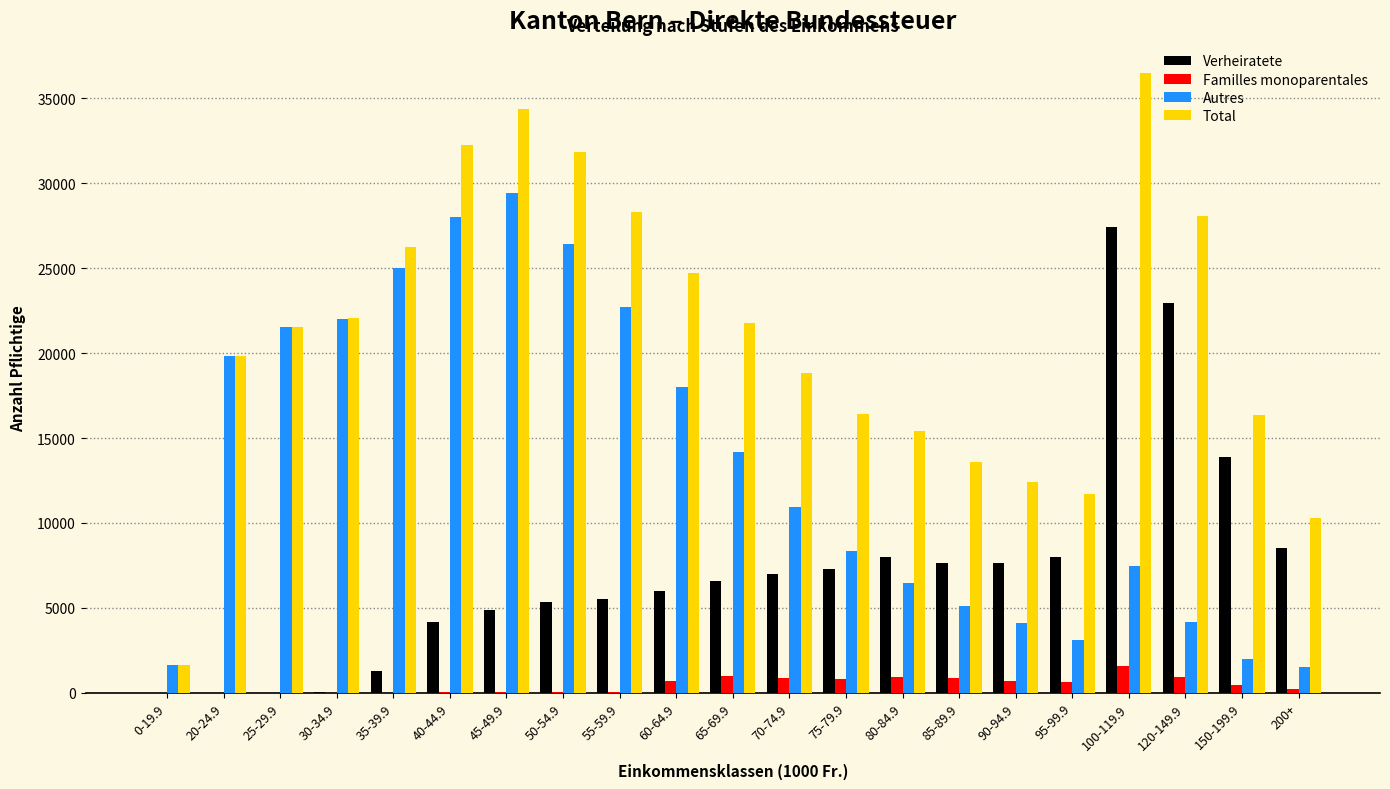

Count the number of categories in the chart.

21